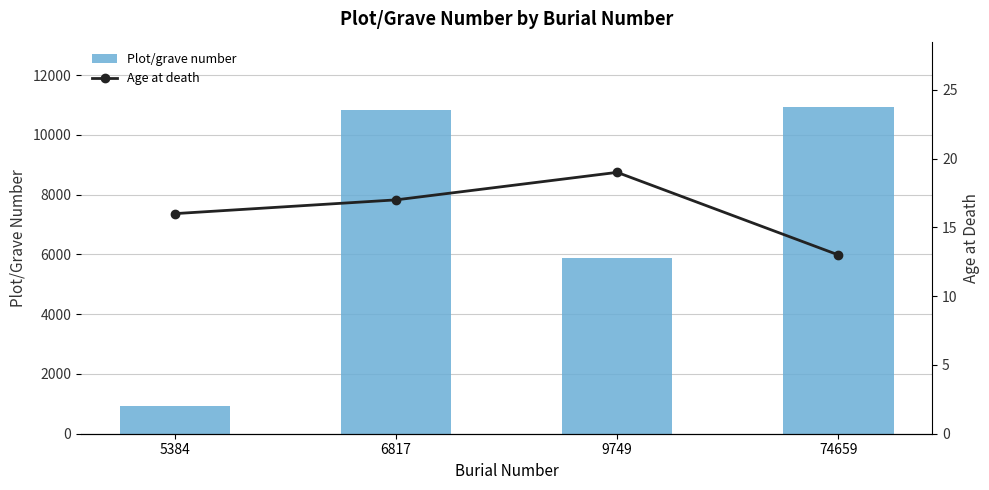

What is the average value of the Age at death series?

16